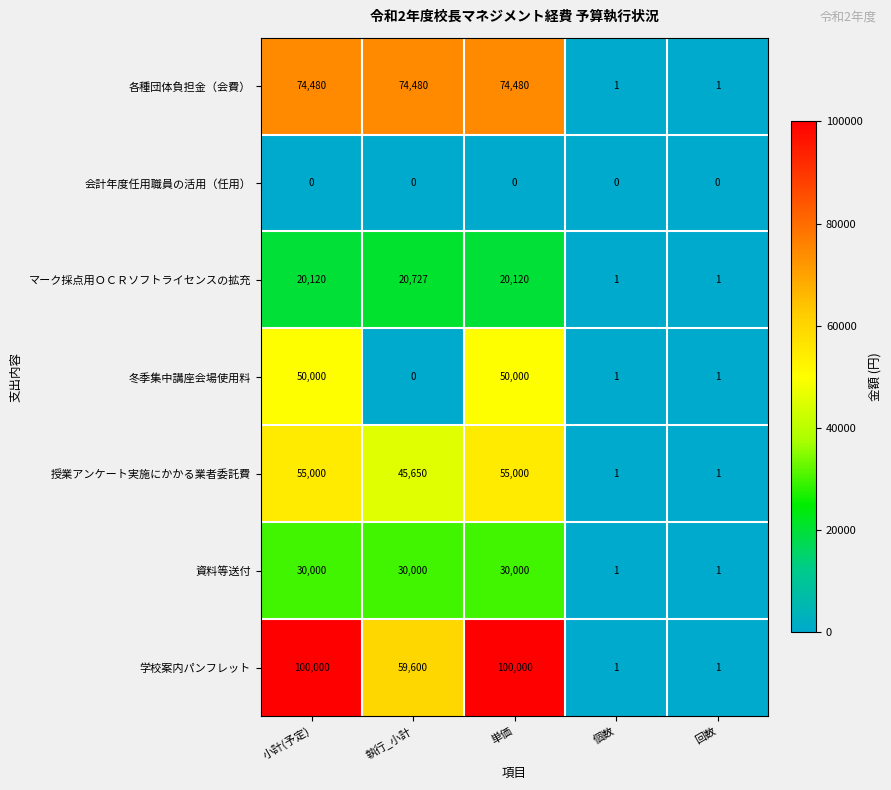

How many distinct data groups are displayed?

7